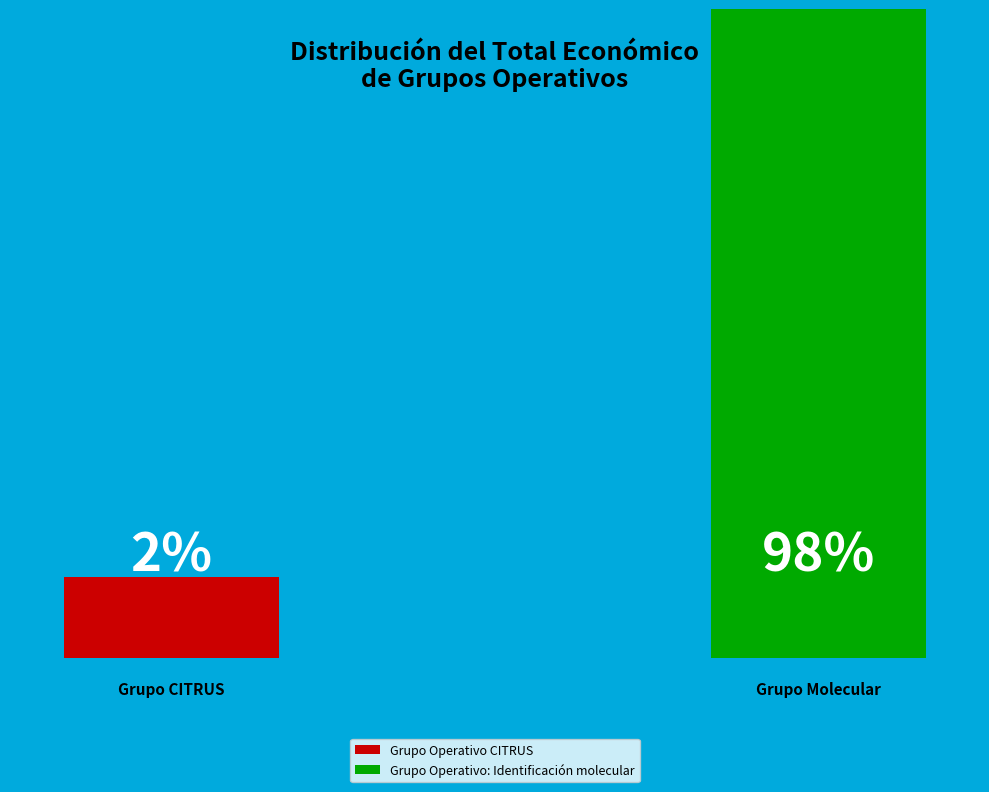

To the nearest percent, what is the combined percentage of Grupo Operativo CITRUS and Grupo Operativo: Identificación molecular?

100%